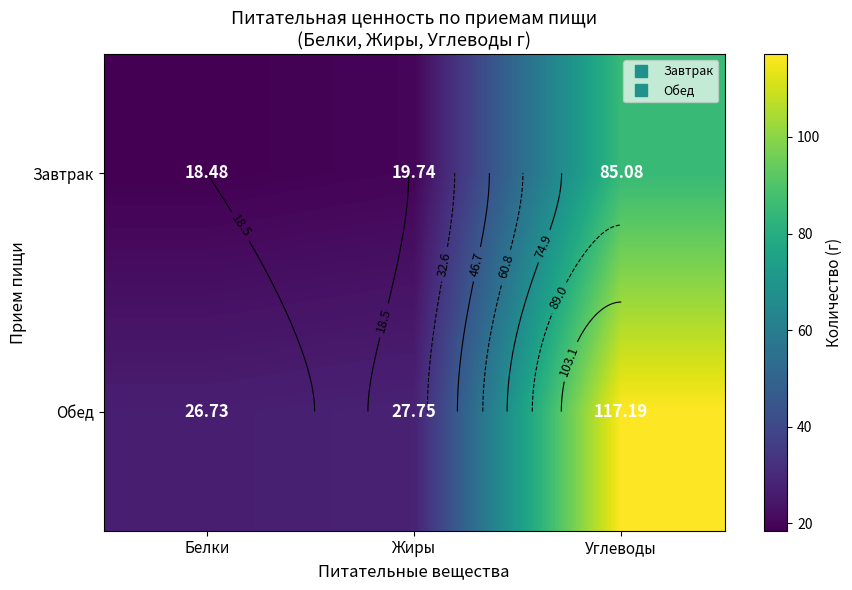

How many values in the Завтрак series exceed 19?

2